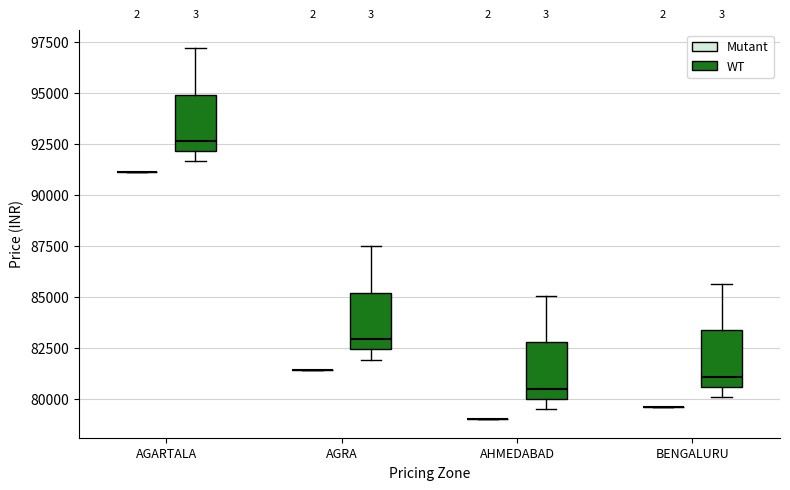

Reading left to right, read every box against the y-axis: the position of its median line, the range the box covers, and the ends of its whiskers. The values are not printed on the chart, so give them approximately, as read against the axis.

AGARTALA (Mutant): box collapsed to a line at 91000, whiskers 91000 to 91000
AGARTALA (WT): median 92500, box 92000 to 95000, whiskers 91500 to 97000
AGRA (Mutant): box collapsed to a line at 81500, whiskers 81500 to 81500
AGRA (WT): median 83000, box 82500 to 85000, whiskers 82000 to 87500
AHMEDABAD (Mutant): box collapsed to a line at 79000, whiskers 79000 to 79000
AHMEDABAD (WT): median 80500, box 80000 to 83000, whiskers 79500 to 85000
BENGALURU (Mutant): box collapsed to a line at 79500, whiskers 79500 to 79500
BENGALURU (WT): median 81000, box 80500 to 83500, whiskers 80000 to 85500